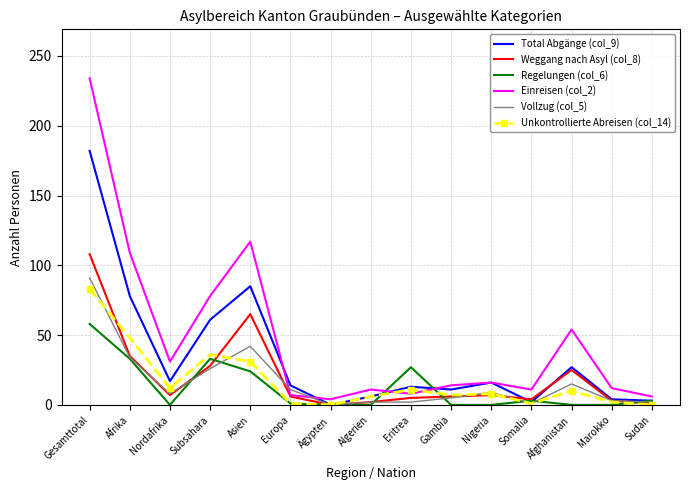

What are all the series names shown in the legend?

Total Abgänge (col_9), Weggang nach Asyl (col_8), Regelungen (col_6), Einreisen (col_2), Vollzug (col_5), Unkontrollierte Abreisen (col_14)